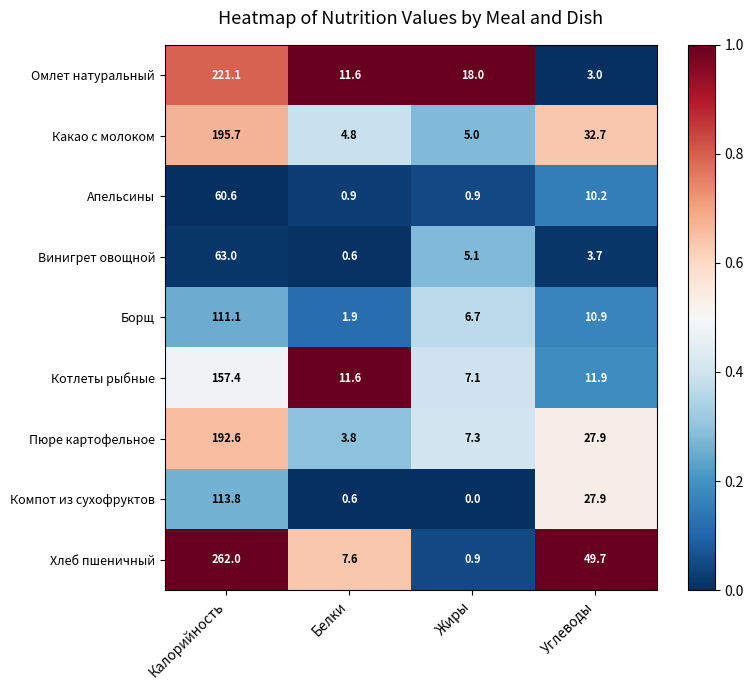

Is it true that Хлеб пшеничный equals 7.6 at Белки?

True